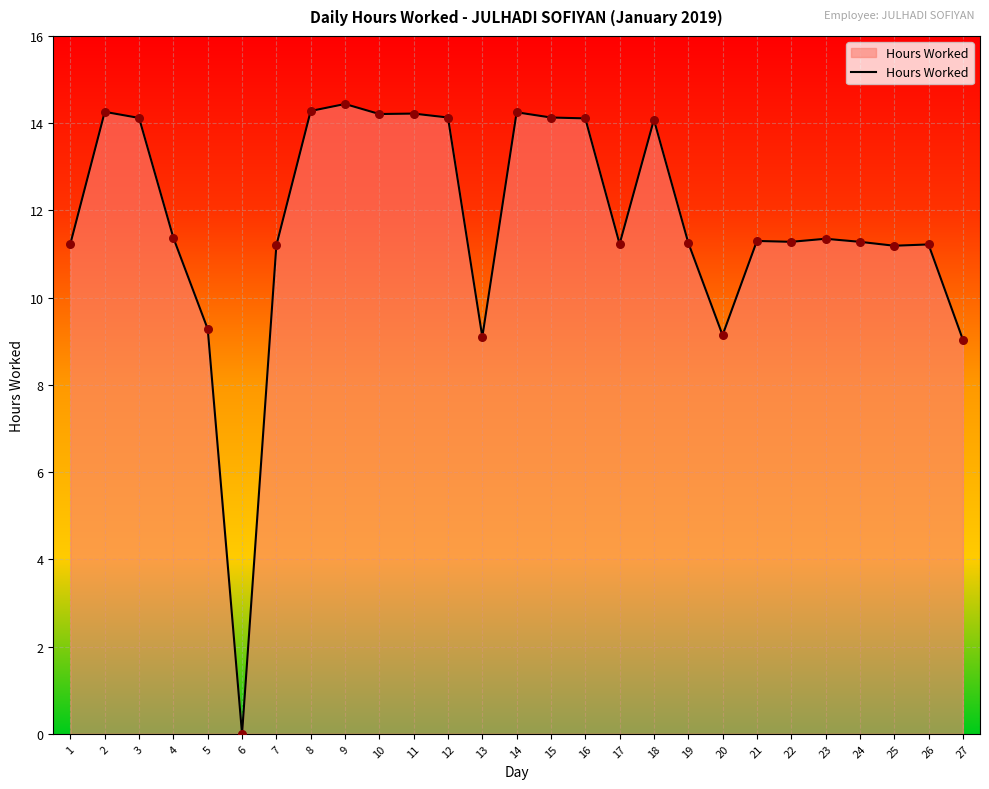

Between 10 and 5, which is larger?

10